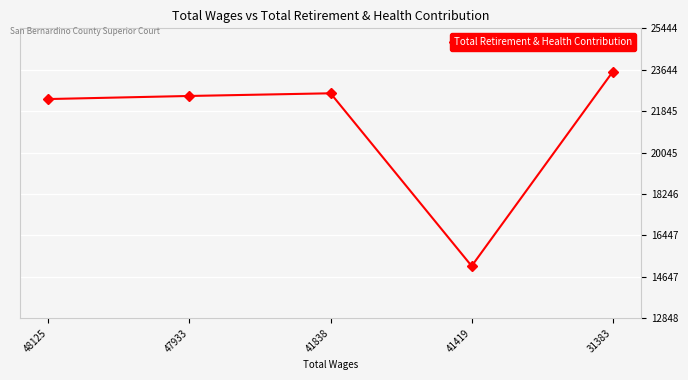

Rank the categories by value from highest to lowest.

31383, 41838, 47933, 48125, 41419